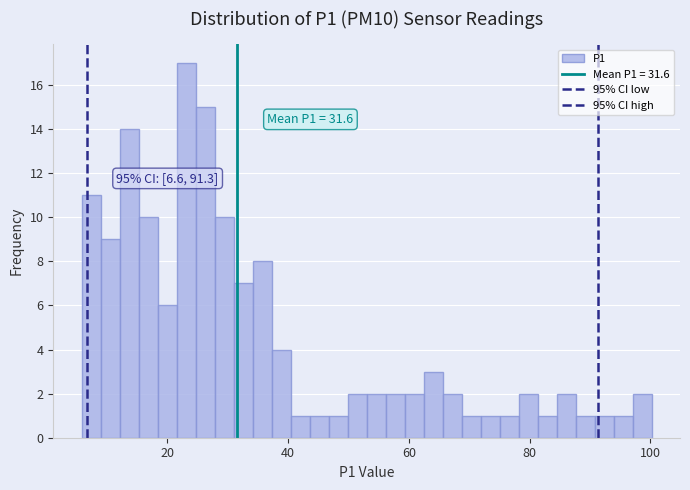

Read against the x-axis, roughly where is the centre of the tallest bar?

24